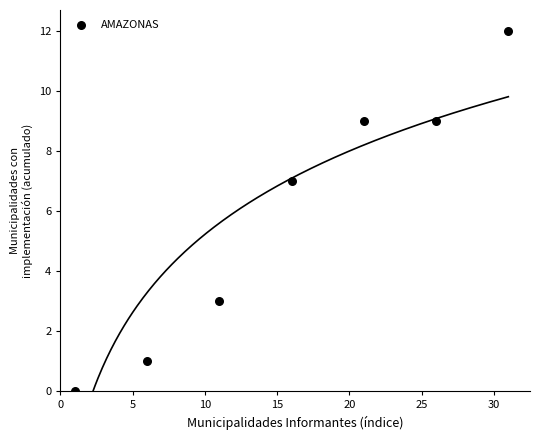

What is the range of Y values (max minus min)?

12